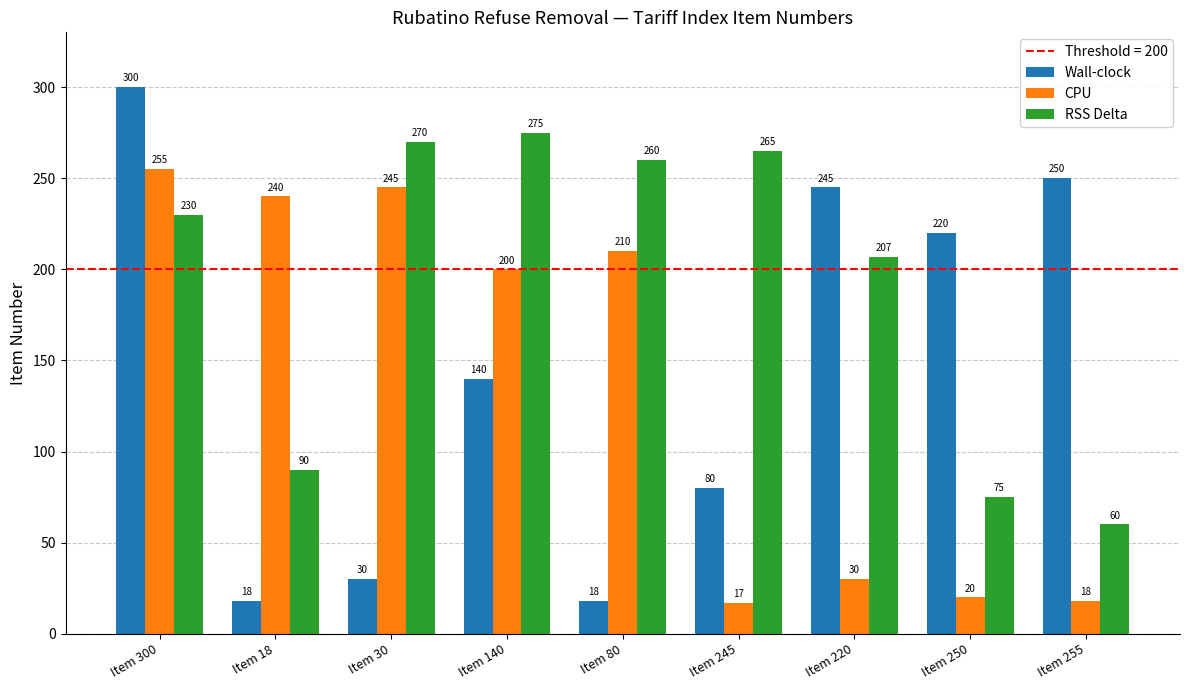

Which series has the largest total across all categories?

RSS Delta